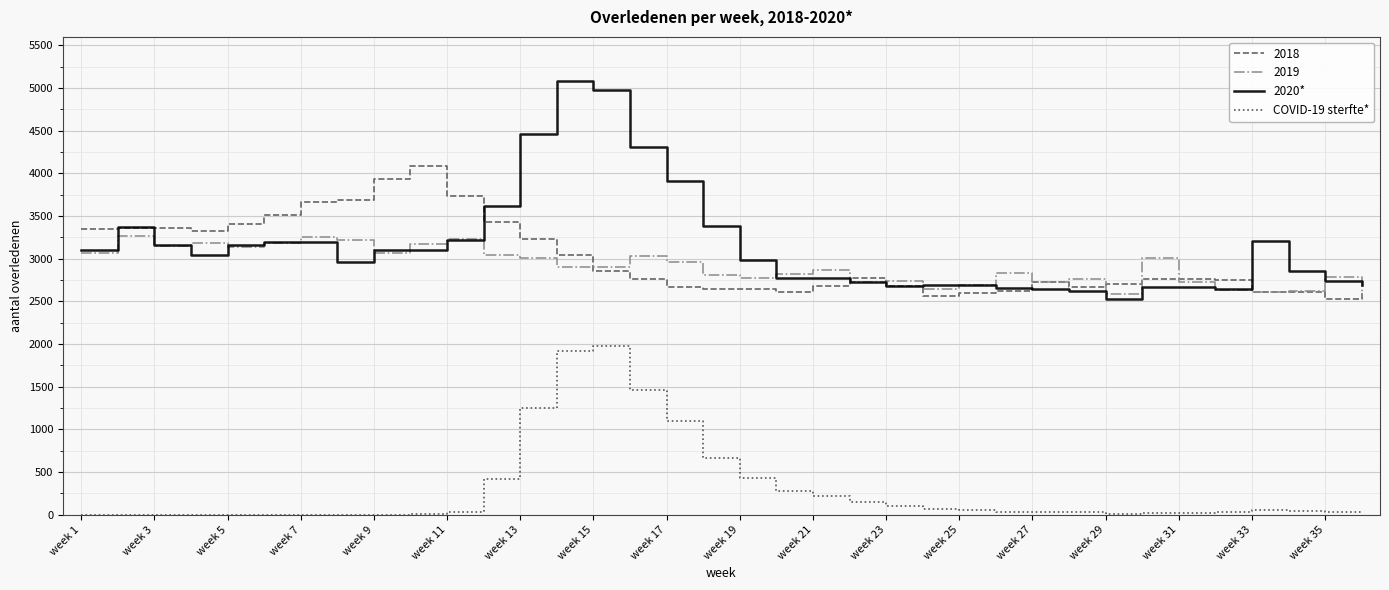

List the series in order of their peak value, lowest first.

COVID-19 sterfte*, 2019, 2018, 2020*